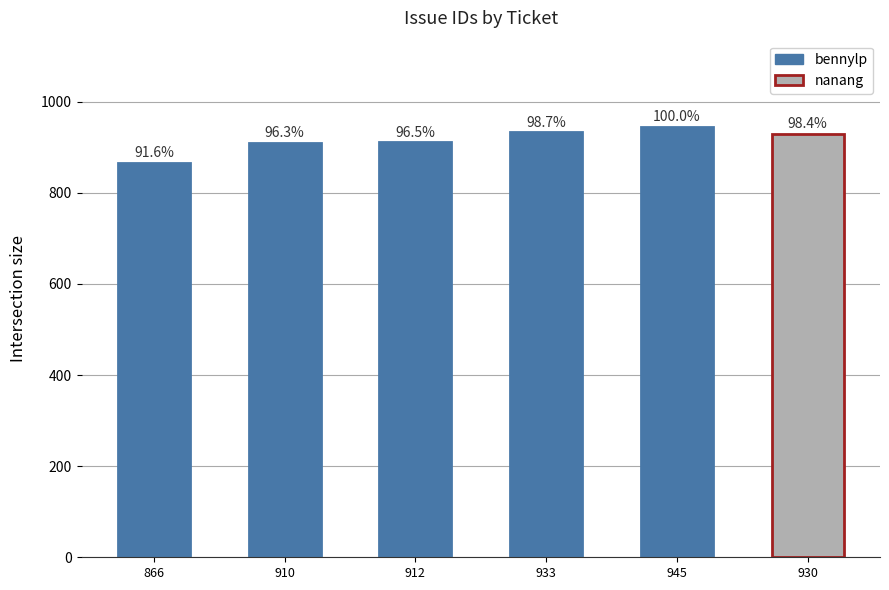

List the labels in order of value, smallest first.

866, 910, 912, 930, 933, 945